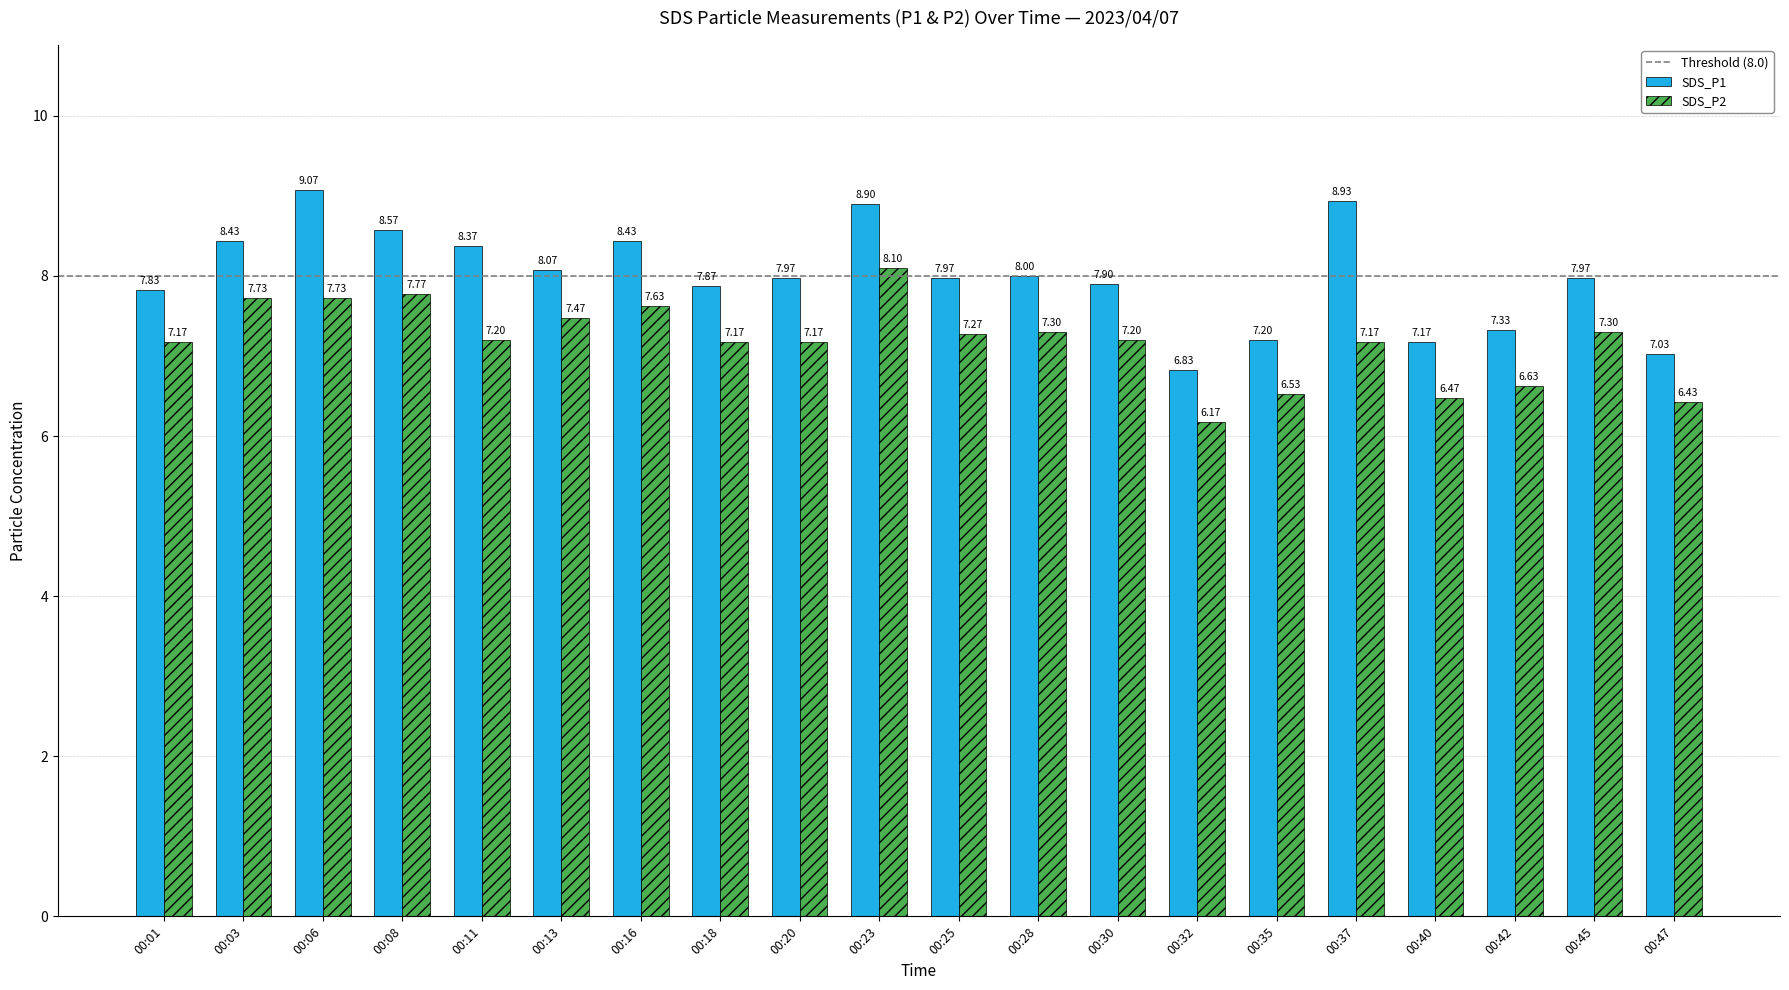

Reading left to right, what are all the values shown in this chart?

SDS_P1: 7.8	8.4	9.1	8.6	8.4	8.1	8.4	7.9	8.0	8.9	8.0	8.0	7.9	6.8	7.2	8.9	7.2	7.3	8.0	7.0
SDS_P2: 7.2	7.7	7.7	7.8	7.2	7.5	7.6	7.2	7.2	8.1	7.3	7.3	7.2	6.2	6.5	7.2	6.5	6.6	7.3	6.4